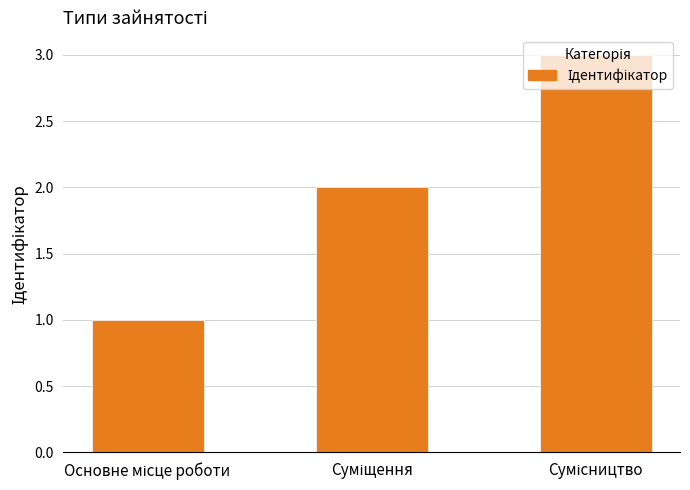

What is the maximum value shown in the chart?

3